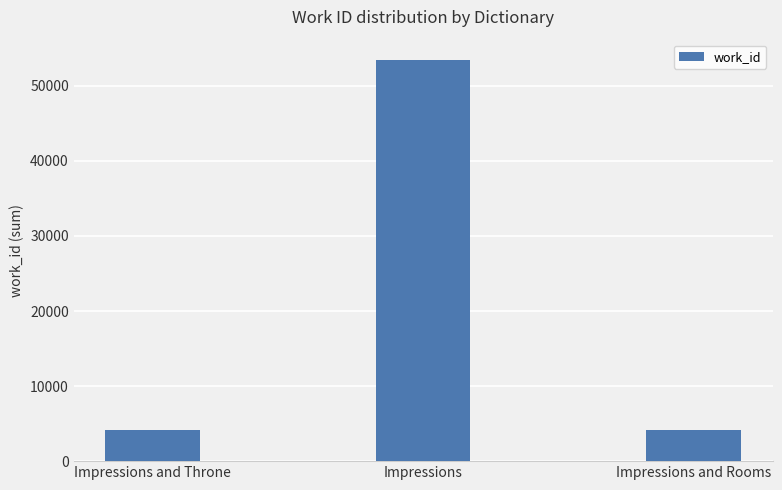

What position from the left is Impressions?

2